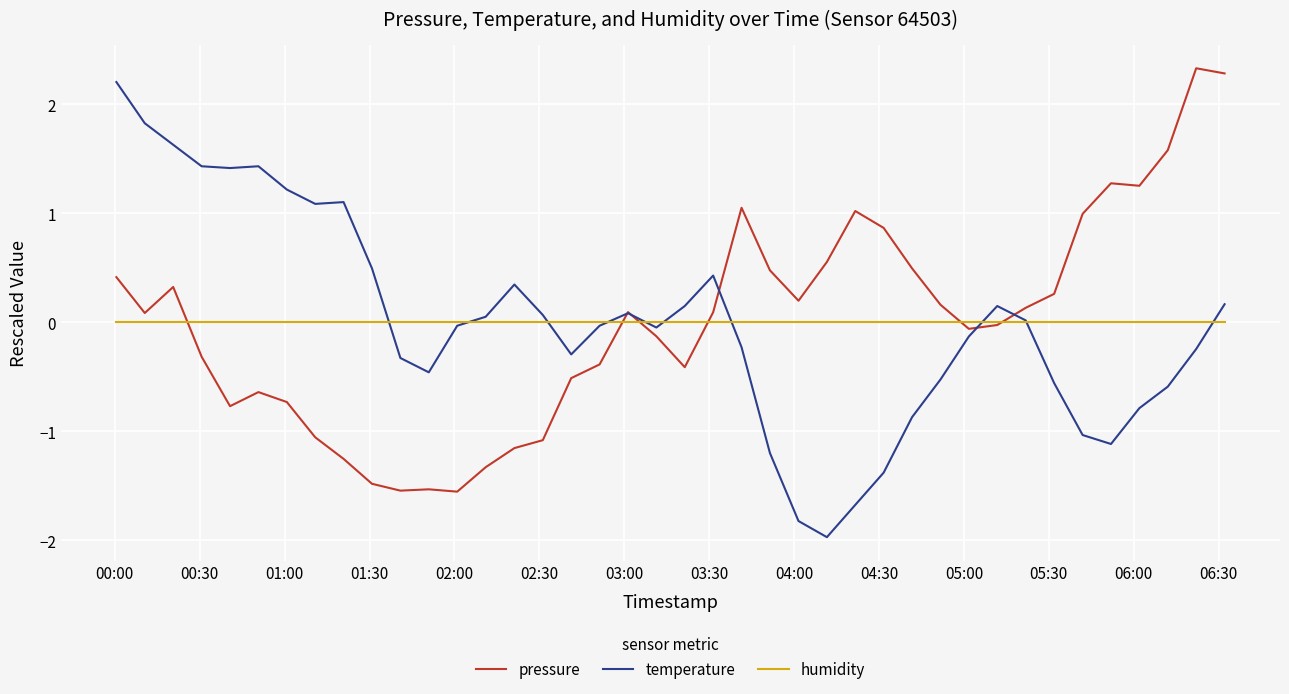

True or false: pressure and temperature cross at least once.

True